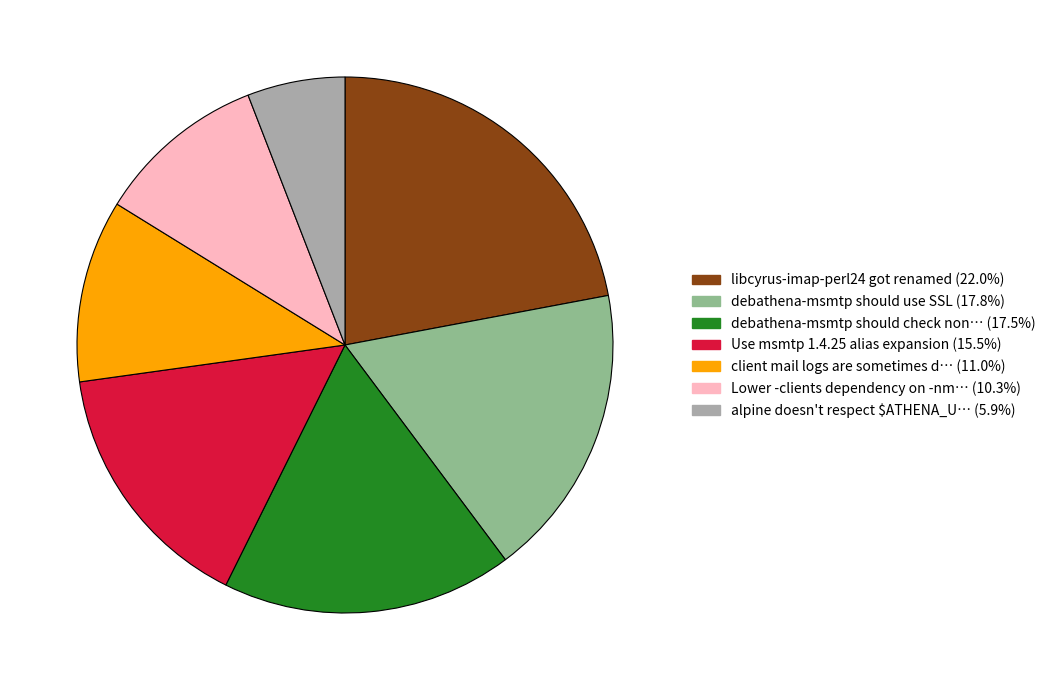

Is there a majority slice in this chart?

No